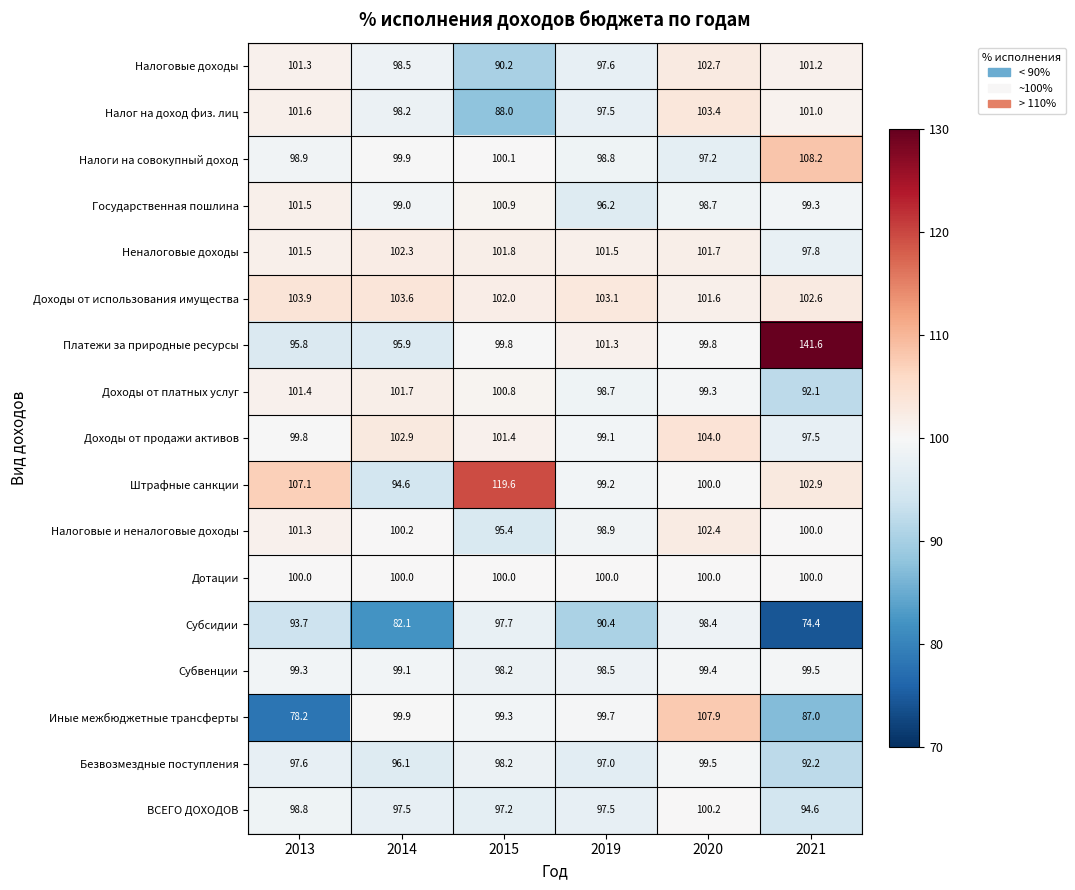

Count the number of data series in this chart.

17